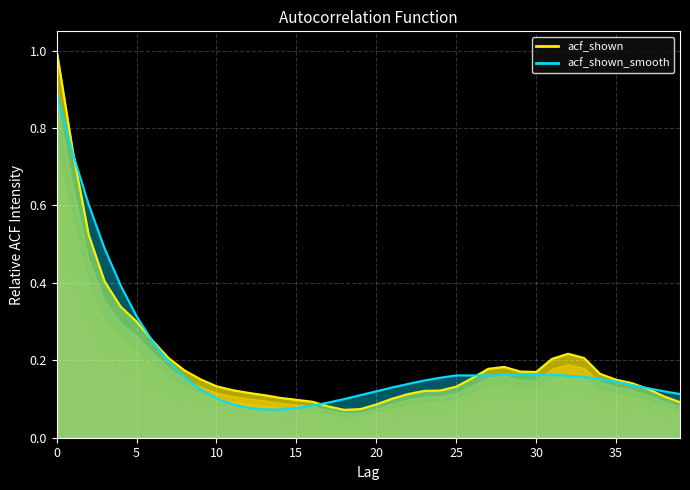

Which series has the largest total across all categories?

acf_shown